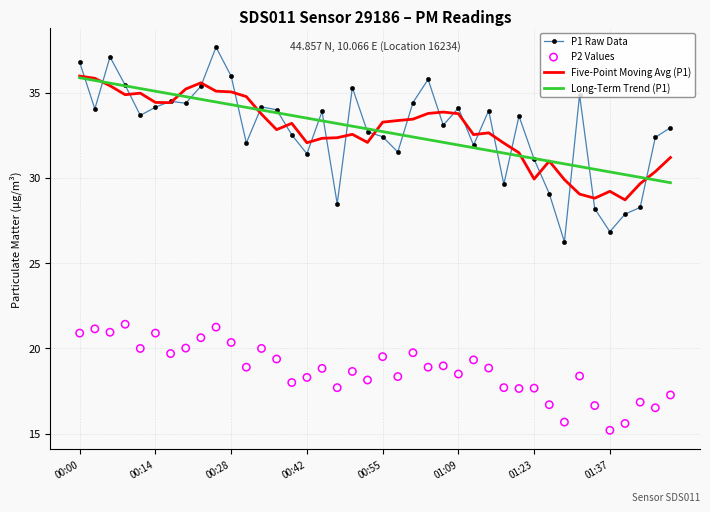

At how many categories does at least one series exceed 23?

40